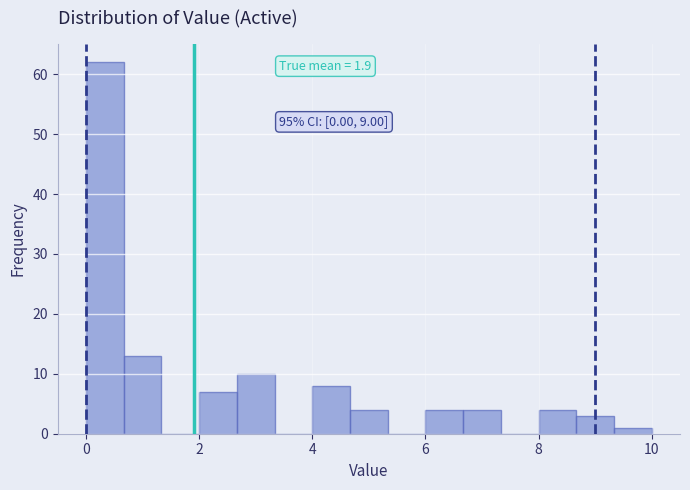

Around what value on the x-axis is the tallest bar? Give the approximate position of its centre, as read against the axis.

0.4